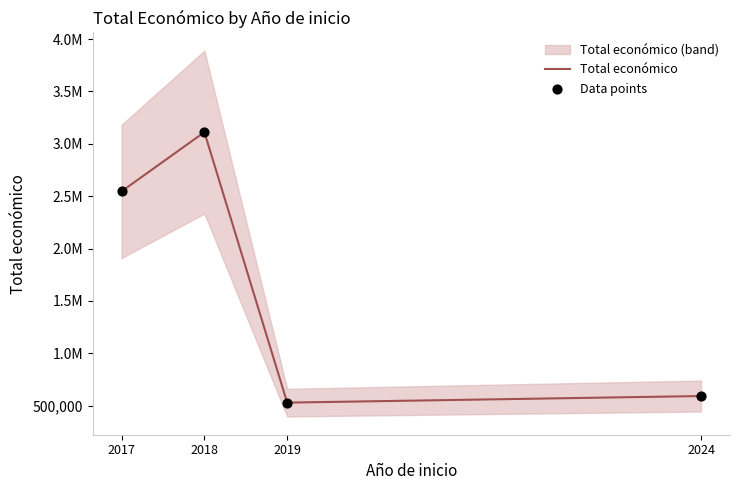

Is the value of Data points at 2019 greater than the value of Total económico at 2017?

No